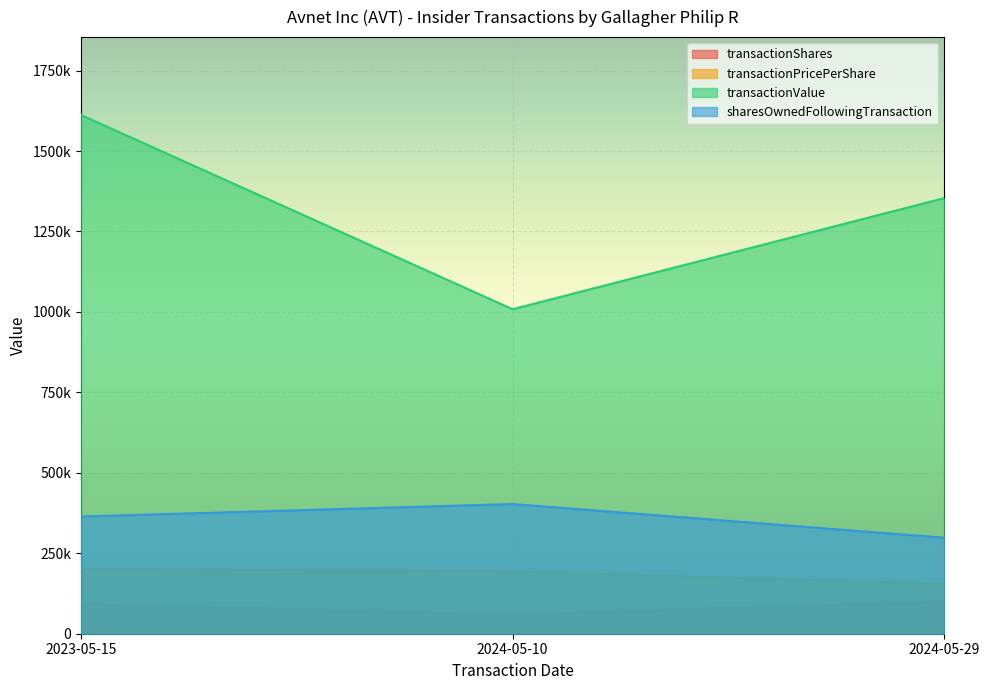

Reading left to right, what are all the values shown in this chart?

transactionShares: 92329.7	60112.8	100762.5
transactionPricePerShare: 201525.0	193612.5	155062.5
transactionValue: 1612200.0	1008437.0	1353799.0
sharesOwnedFollowingTransaction: 364108.1	403050.0	298419.6